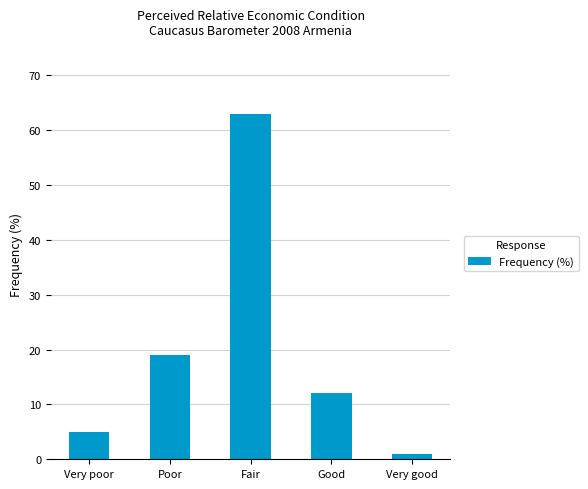

What is the ratio of the value at Good to the value at Very good?

12.0